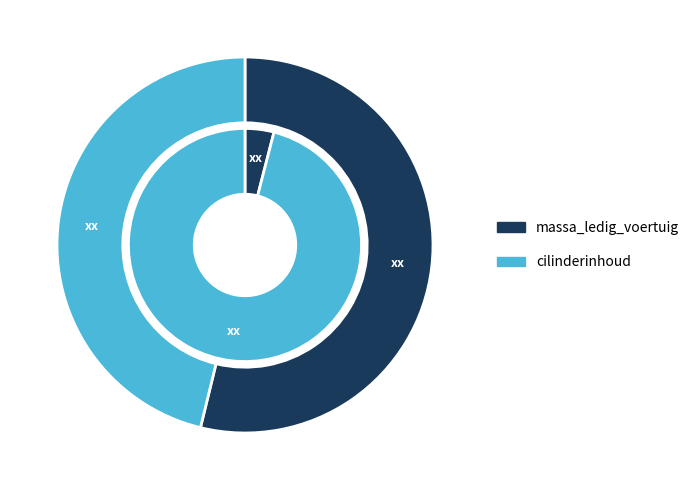

What is the spread (max minus min) of values at JB417N?

1095